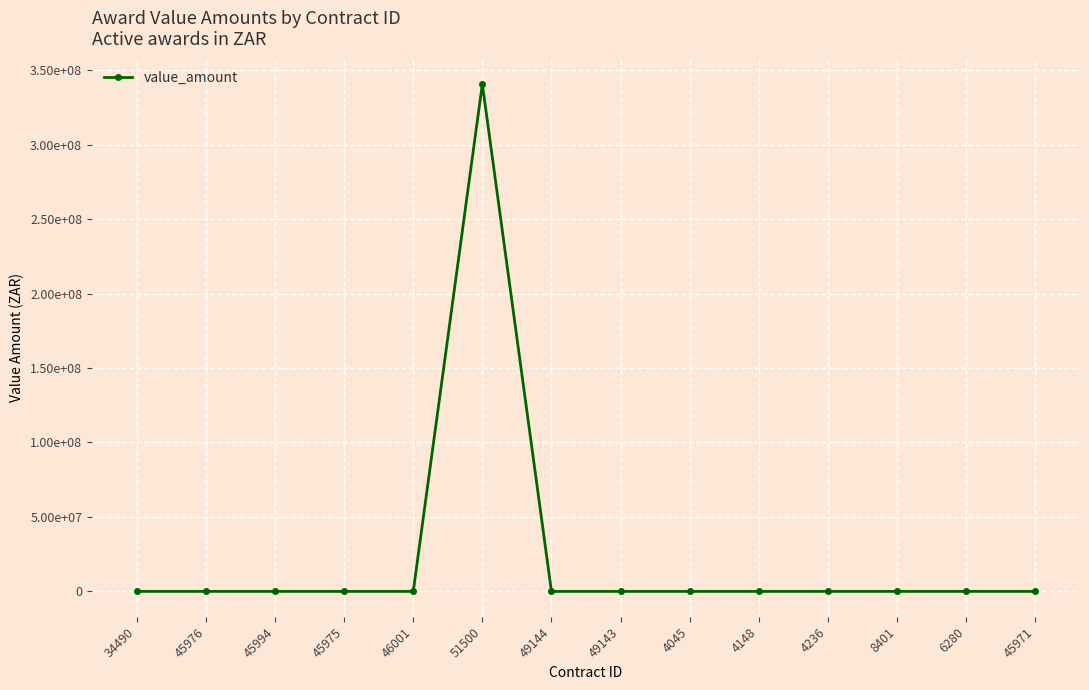

The value at 46001 is 3. True or false?

False